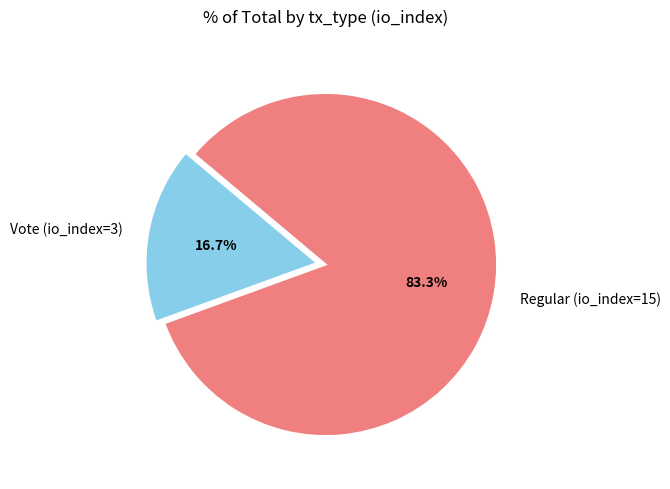

How much of the chart is everything except Regular (io_index=15)?

16.7%